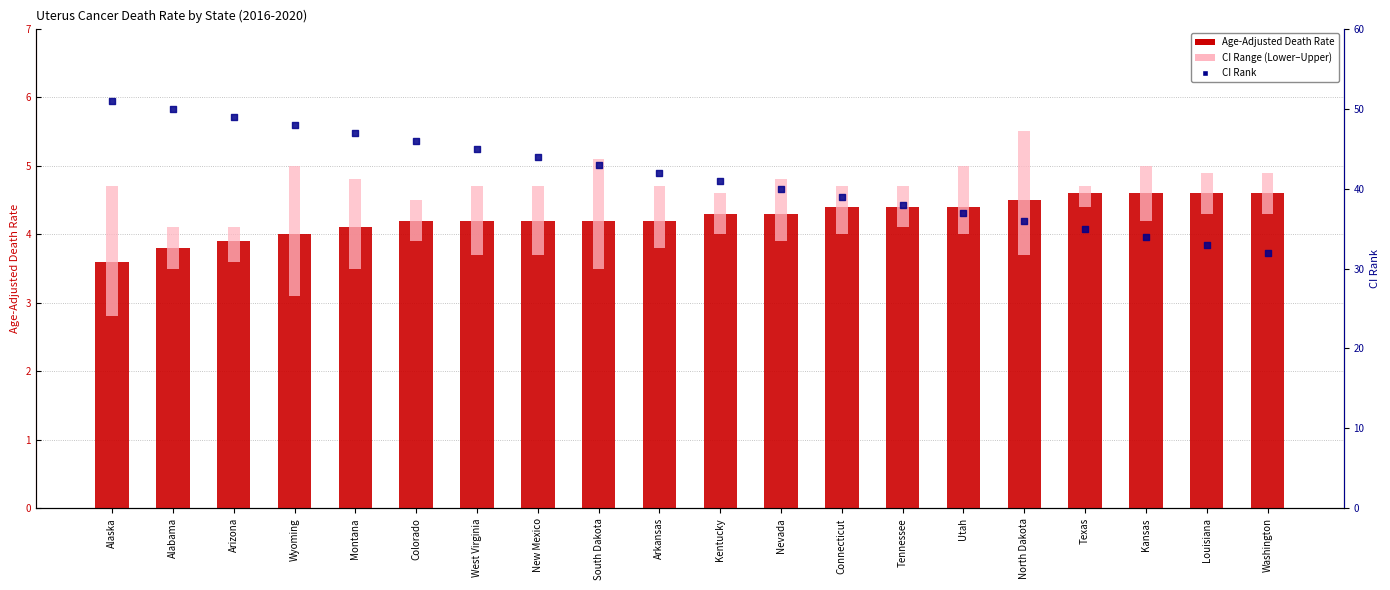

Which series has the widest spread of Y values?

CI Rank